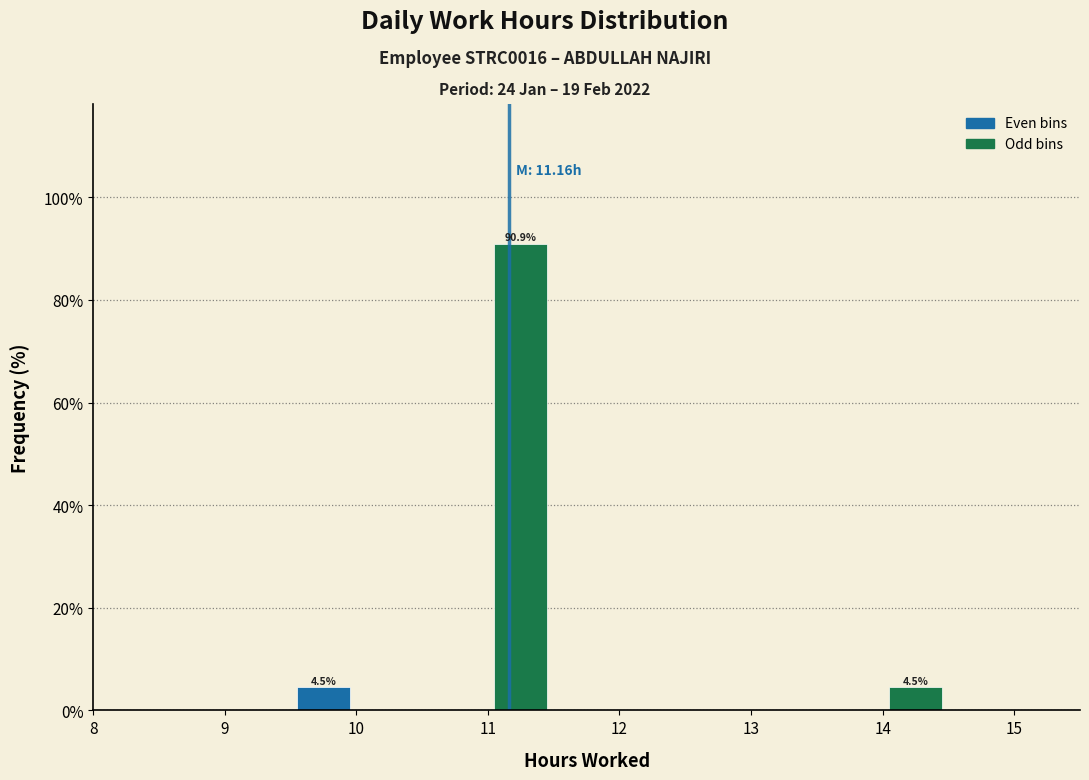

Over which range of the x-axis is the bar tallest?

11.0 to 11.5